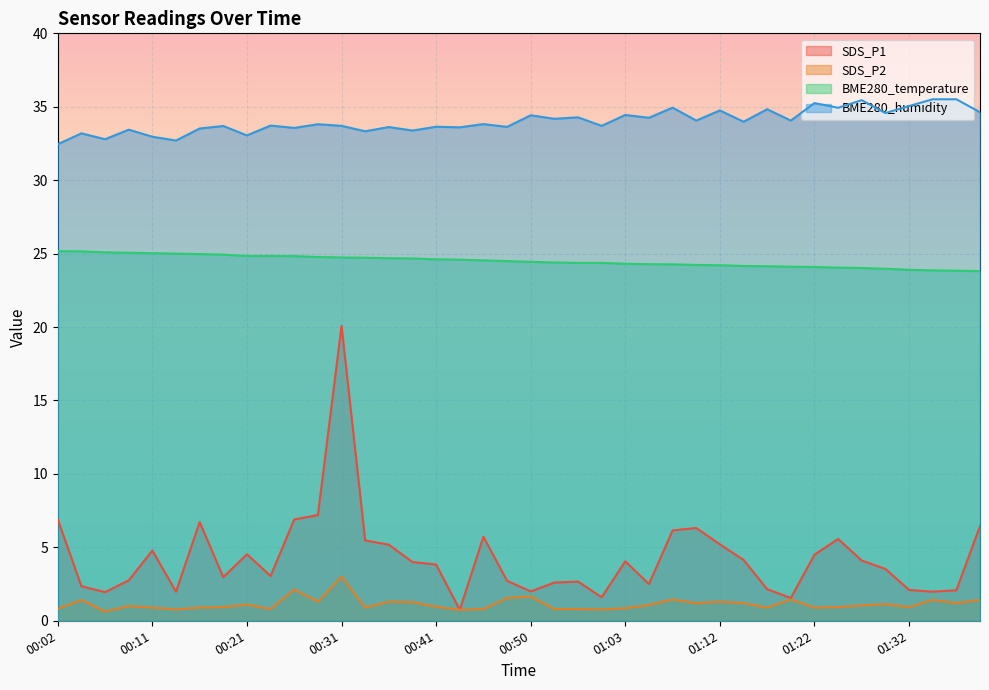

What is the difference between the highest and lowest values at 01:08?

33.5